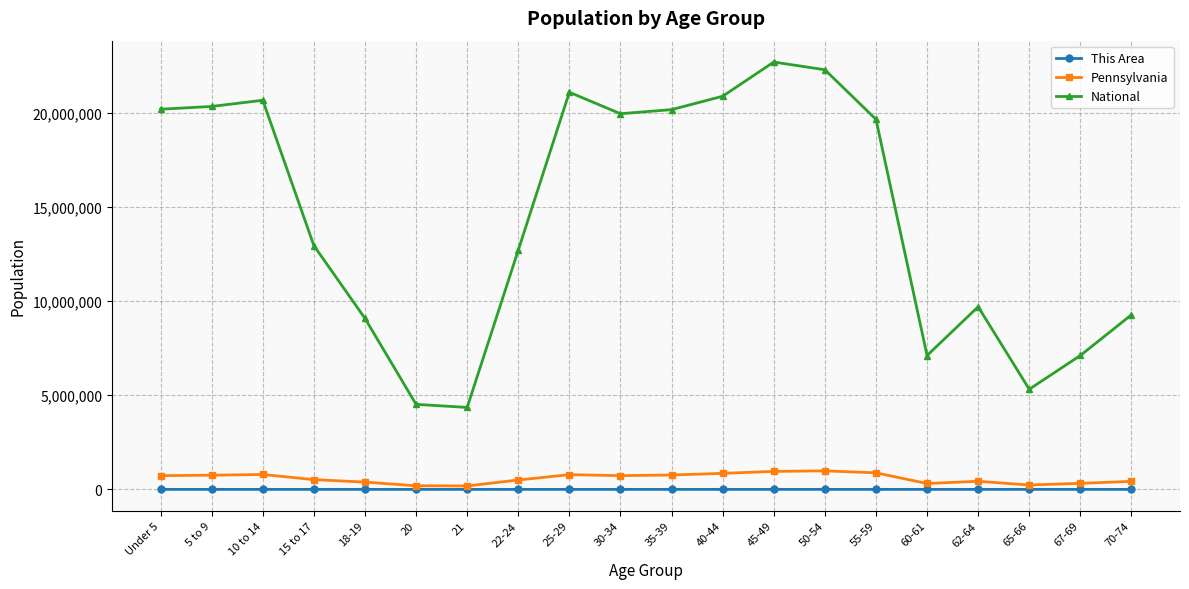

True or false: Pennsylvania and National intersect in this chart.

False